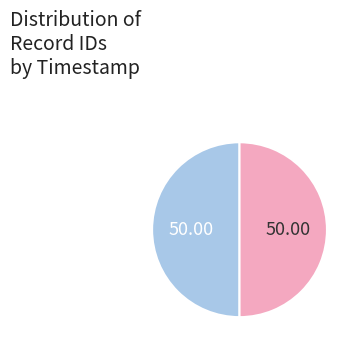

Count the number of slices in the pie.

2